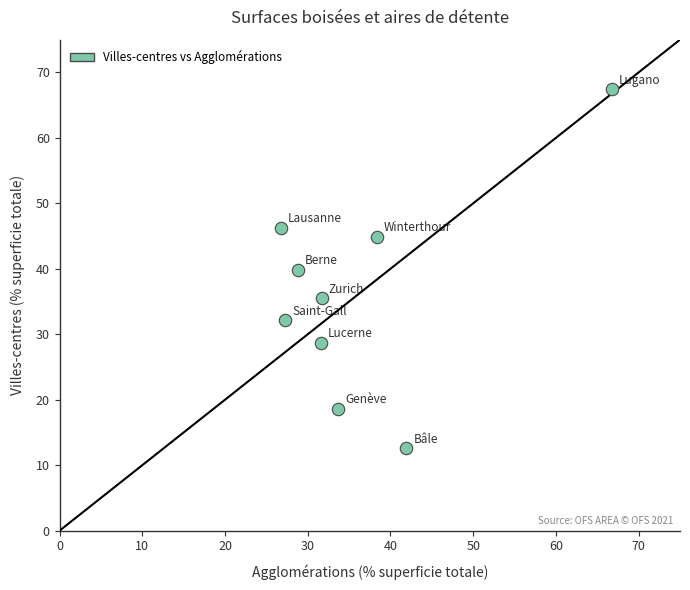

What is the average Y value?

36.2